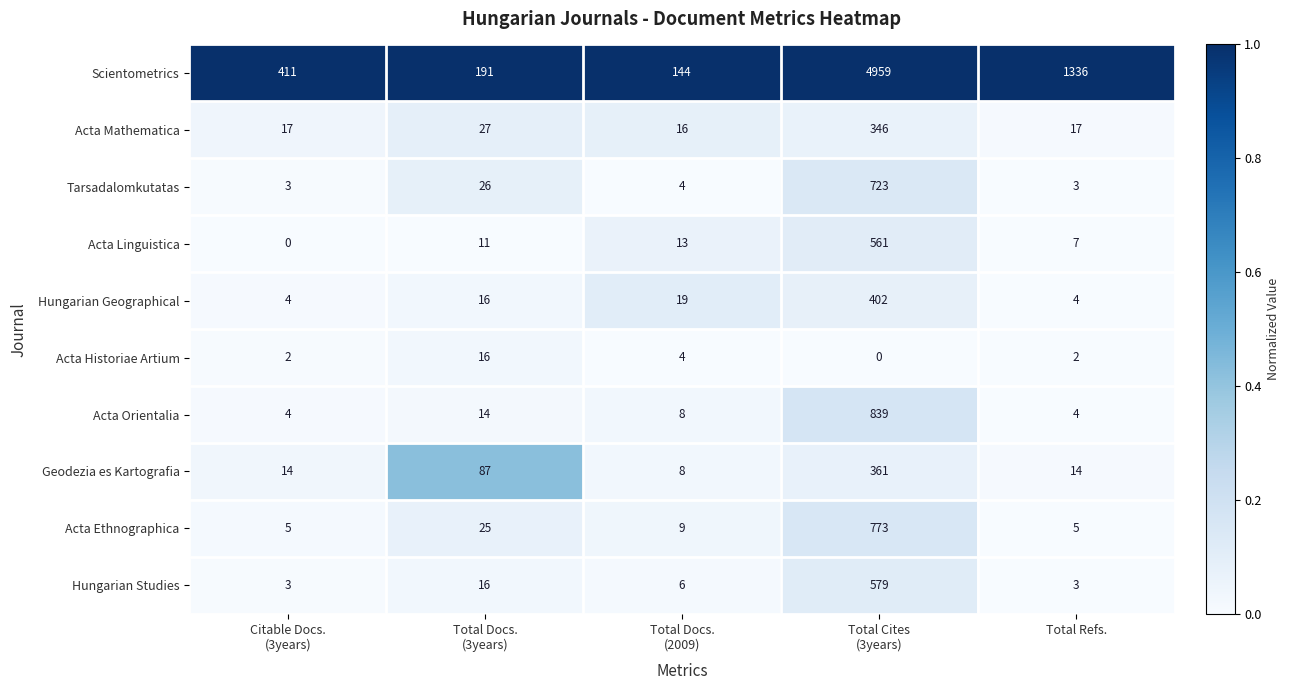

True or false: Scientometrics has a value of 1336 at Total Refs..

True